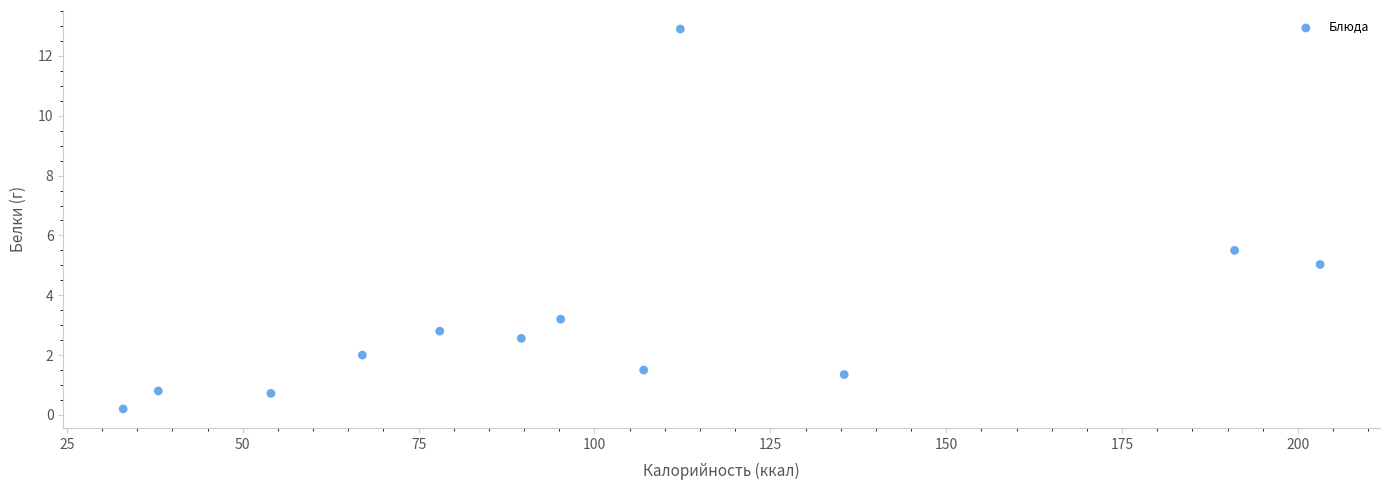

What is the range of X values (max minus min)?

170.2